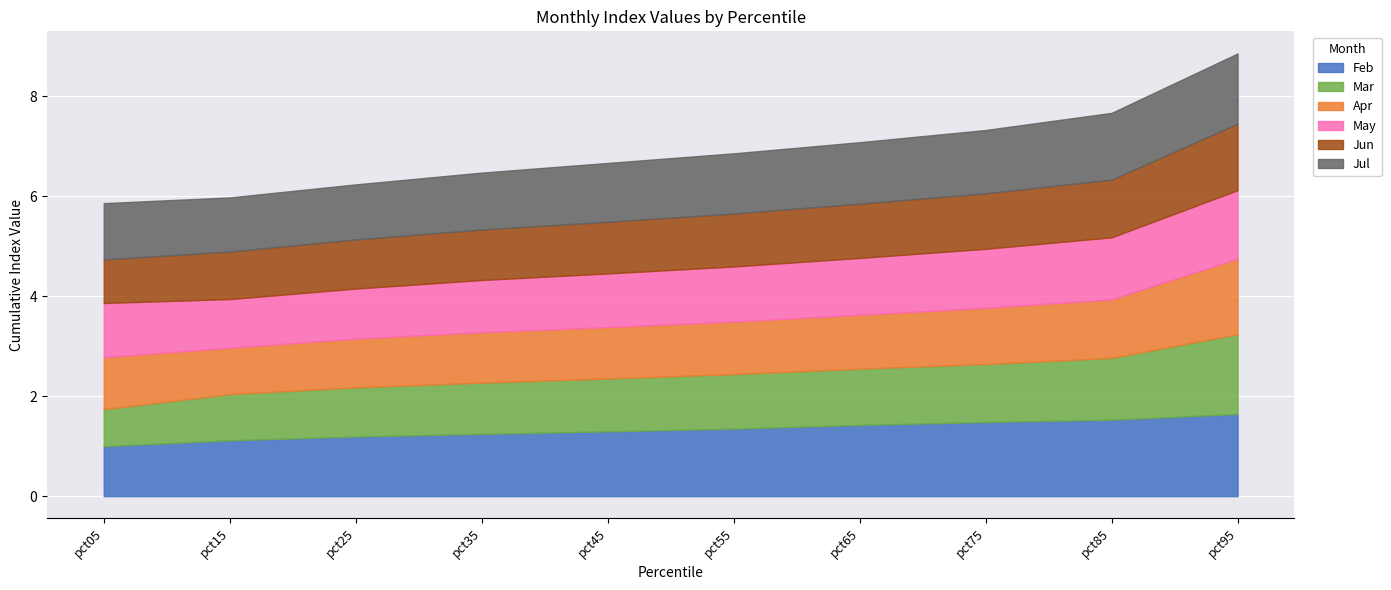

At which label does Apr reach its minimum?

pct15